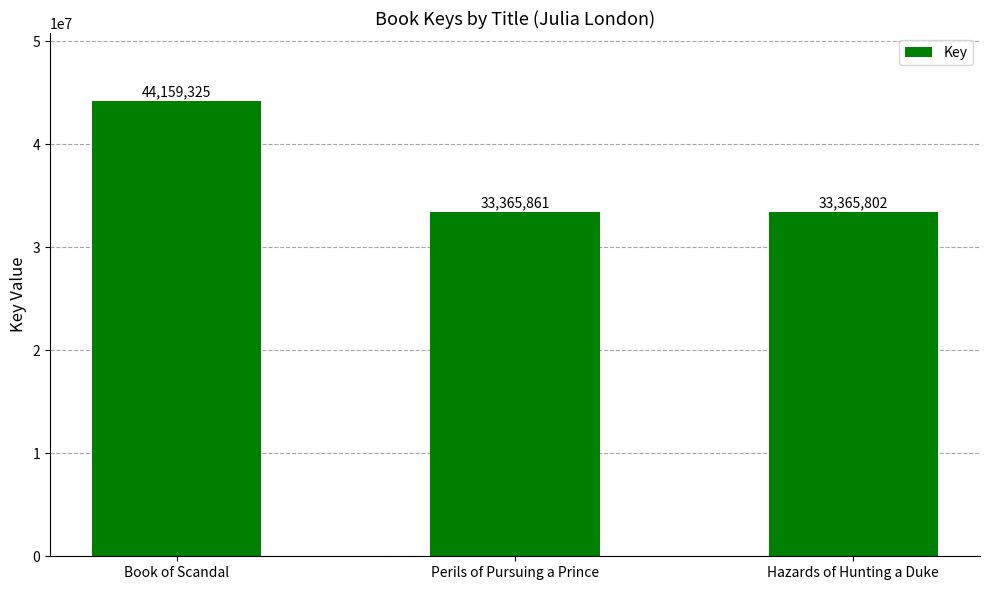

Which has a higher value, Perils of Pursuing a Prince or Book of Scandal?

Book of Scandal